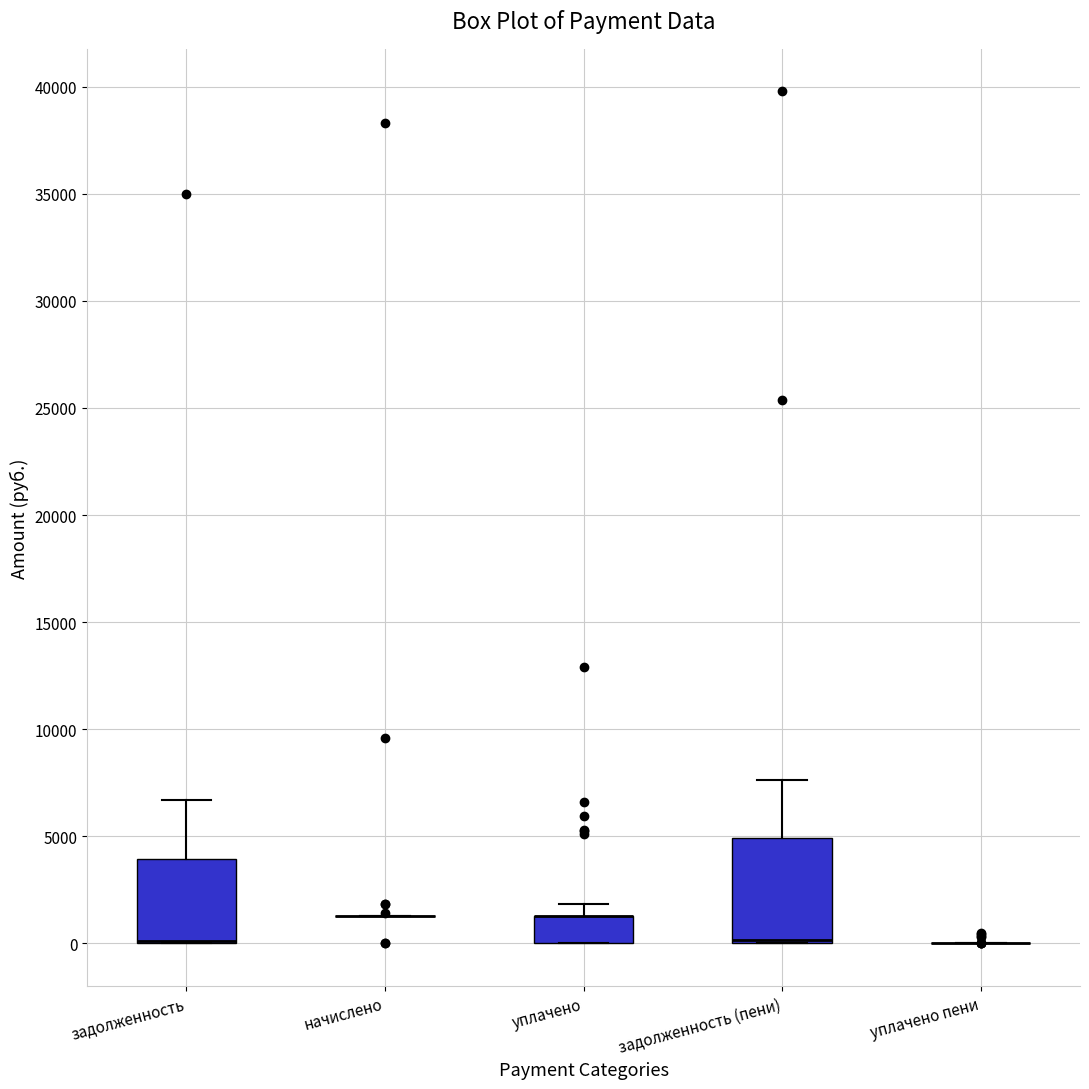

Comparing the boxes themselves (not the whiskers), which one is the tallest?

задолженность (пени)